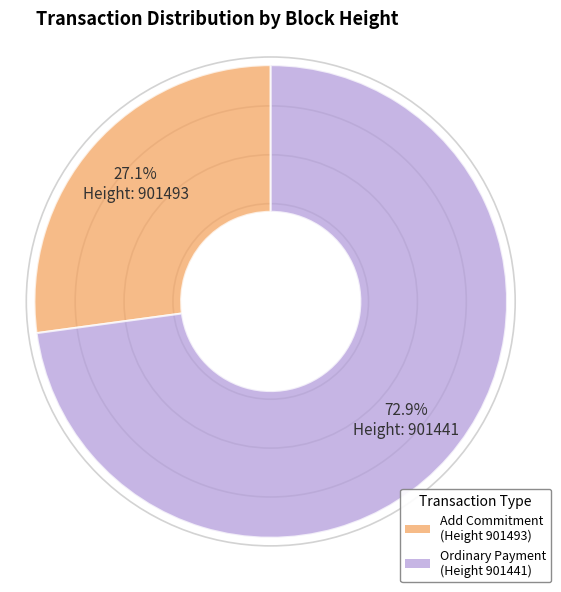

Is there a majority slice in this chart?

Yes